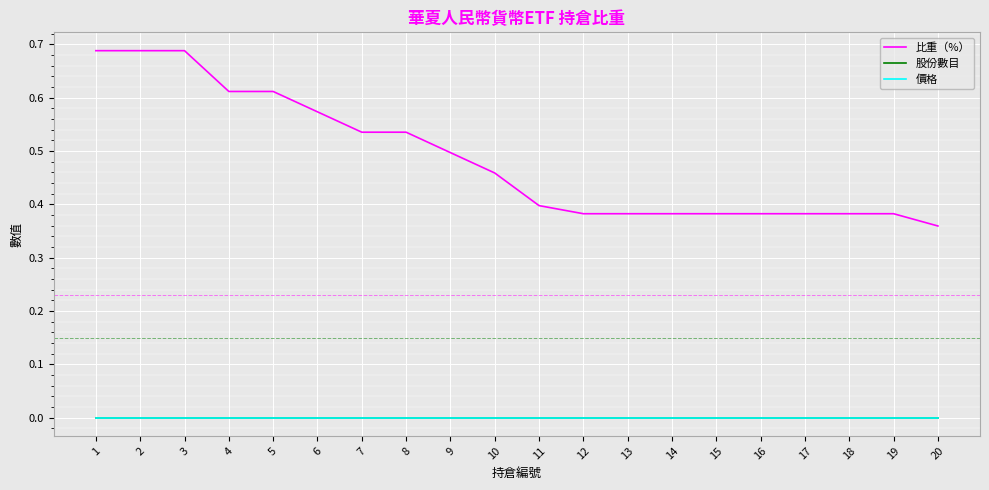

Is it true that 股份數目 equals 0.0 at 4?

True